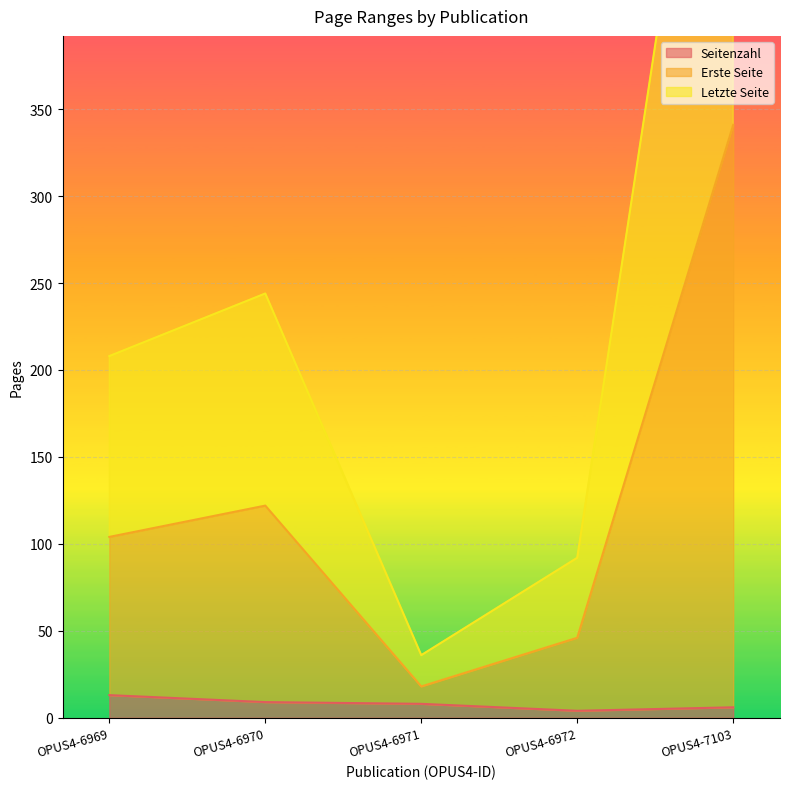

Which has a higher value, OPUS4-6970 or OPUS4-7103?

OPUS4-6970